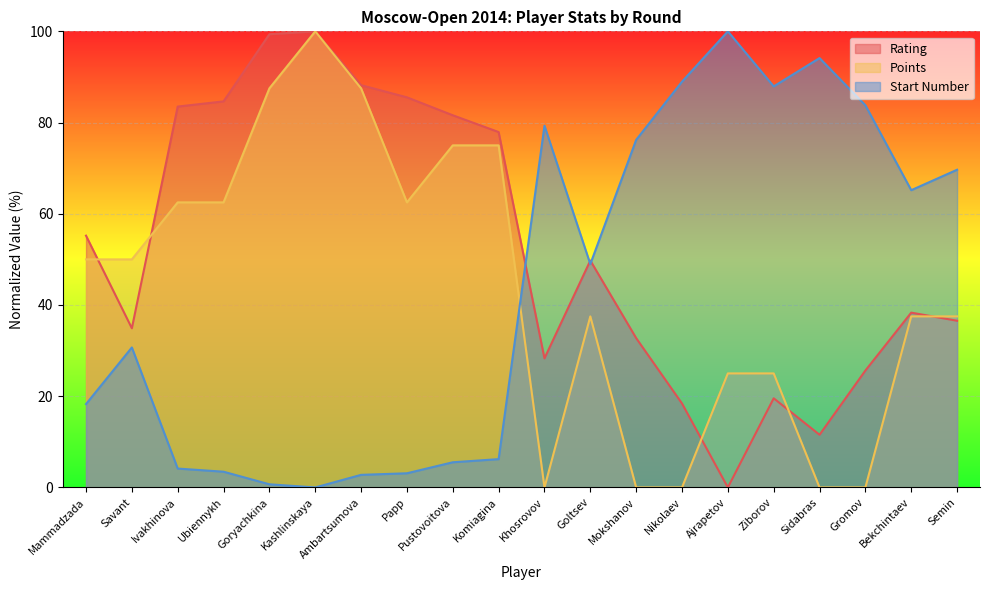

How many Points values are between 25 and 75?

12